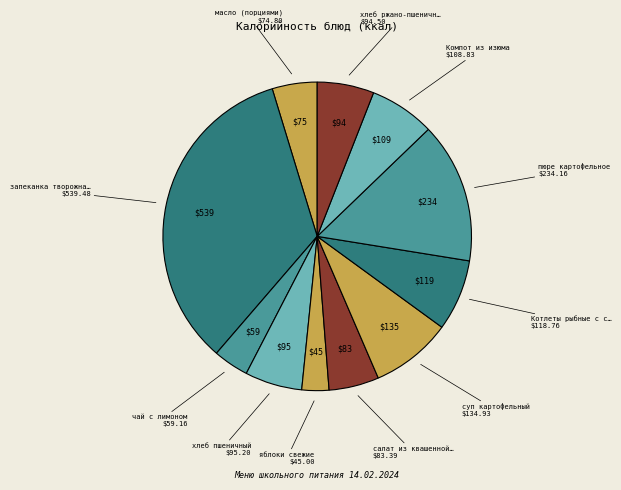

How many slices are in this pie chart?

11